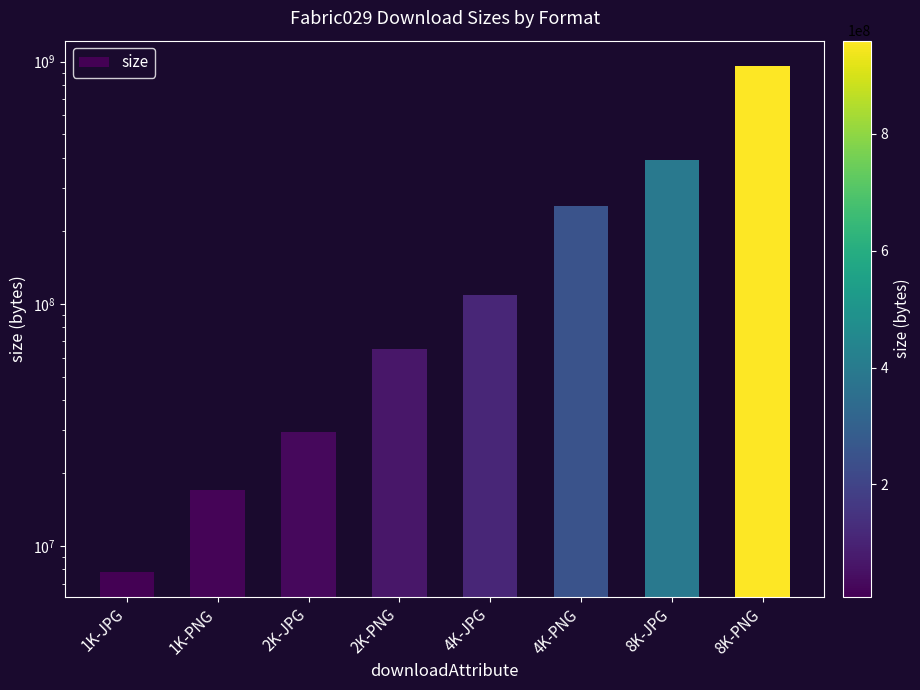

What is the label of the 8th bar from the left?

8K-PNG